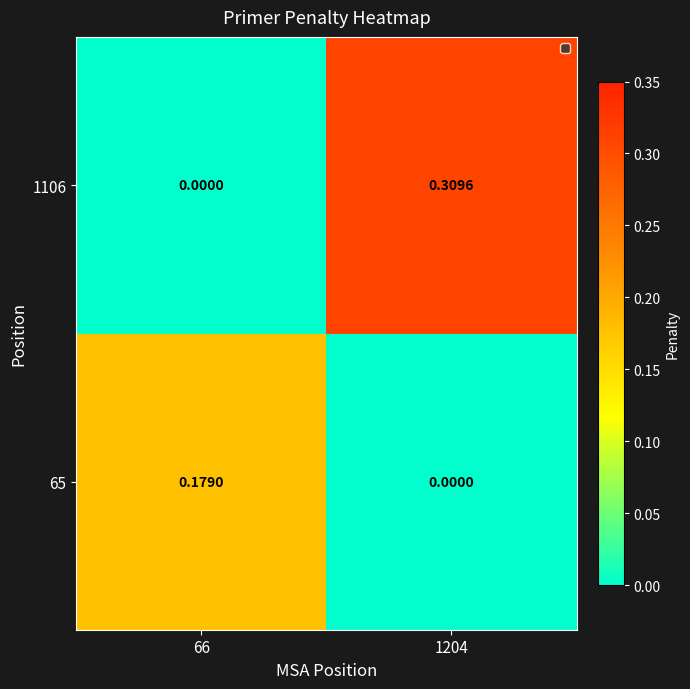

How many values in 1106 are above zero?

1